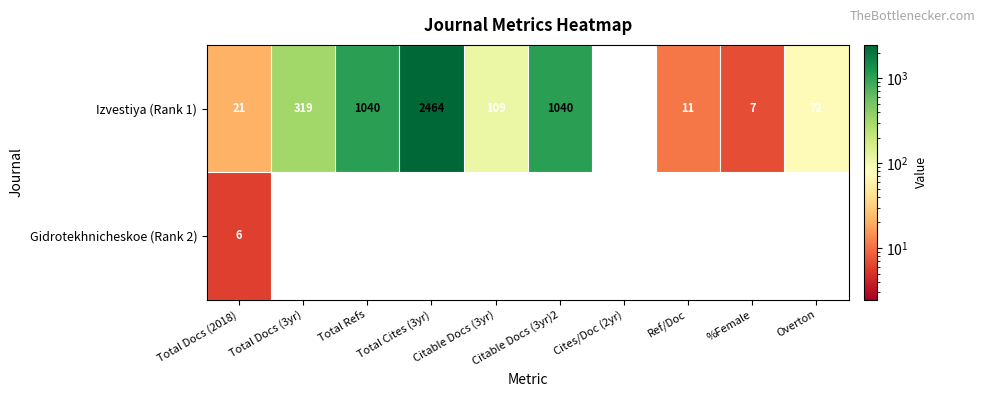

Which series changed the most between Total Refs and Overton?

Izvestiya (Rank 1)